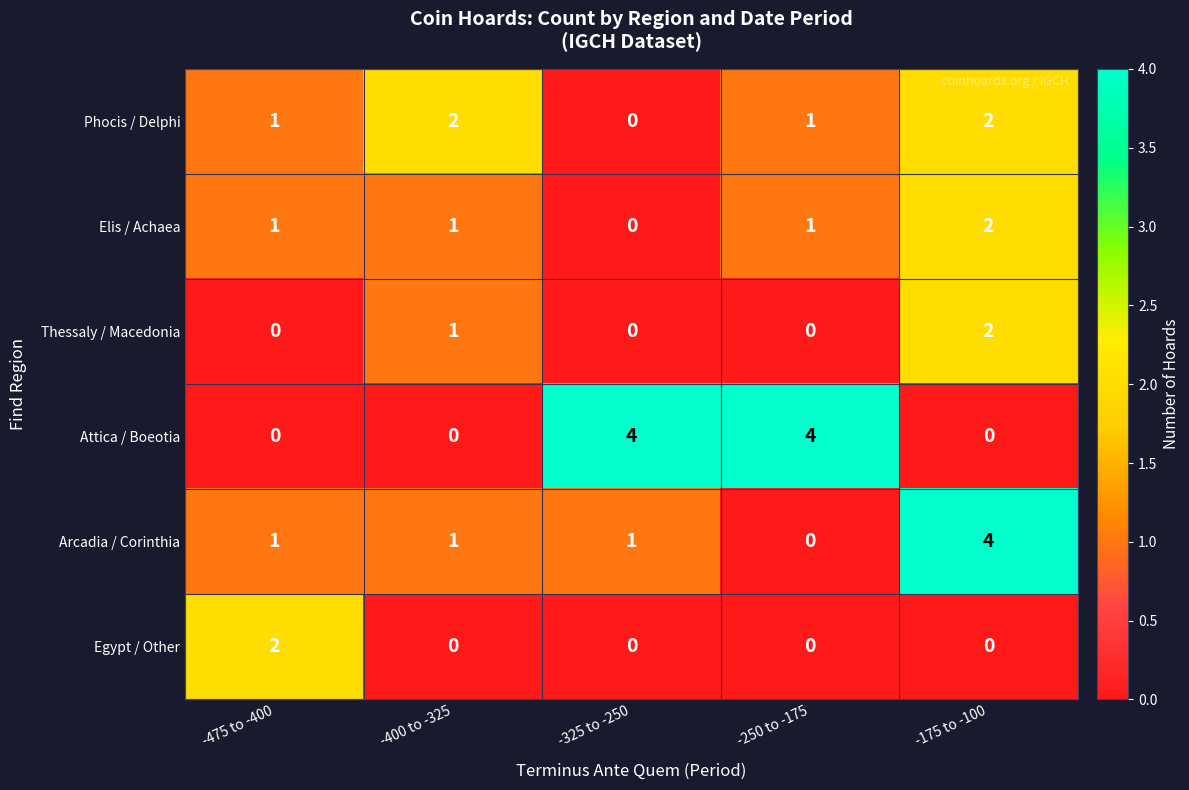

What is the difference between the maximum and minimum values in the Arcadia / Corinthia series?

4